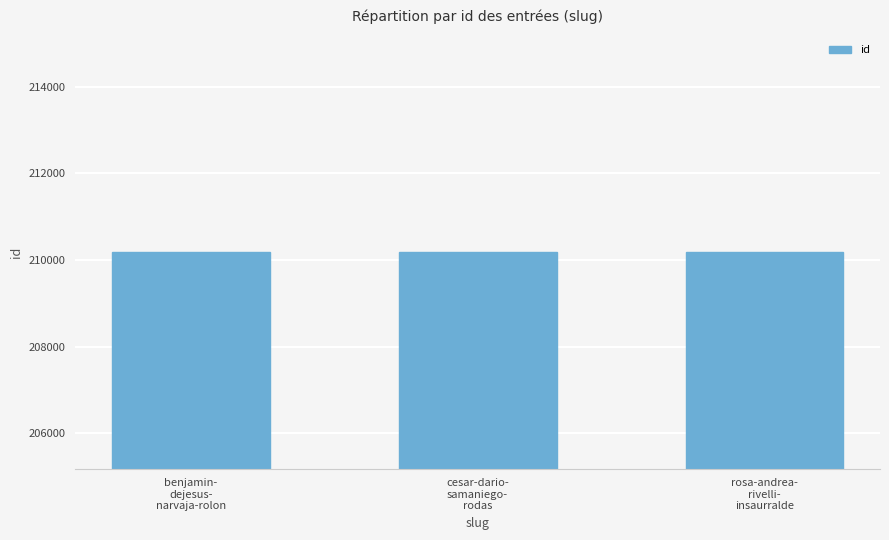

What is the greatest value displayed?

210188